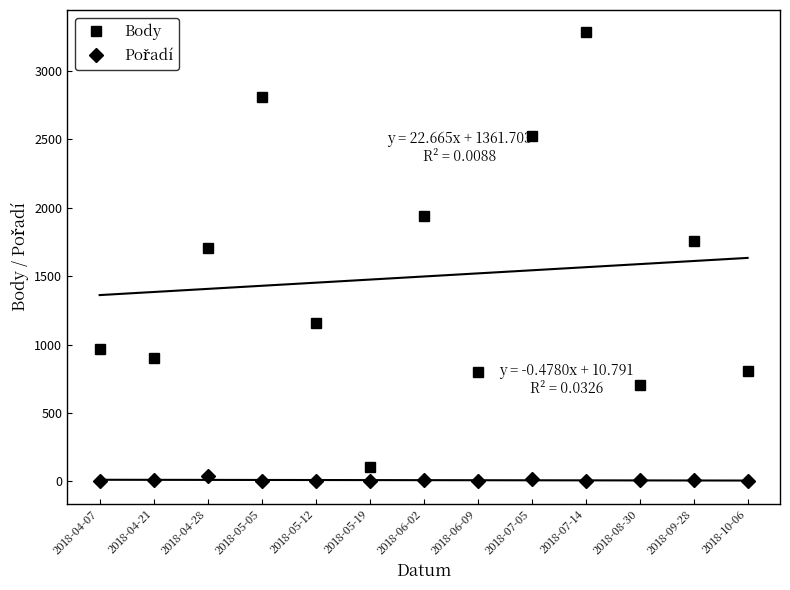

List the series in order of their peak value, lowest first.

Pořadí, Body